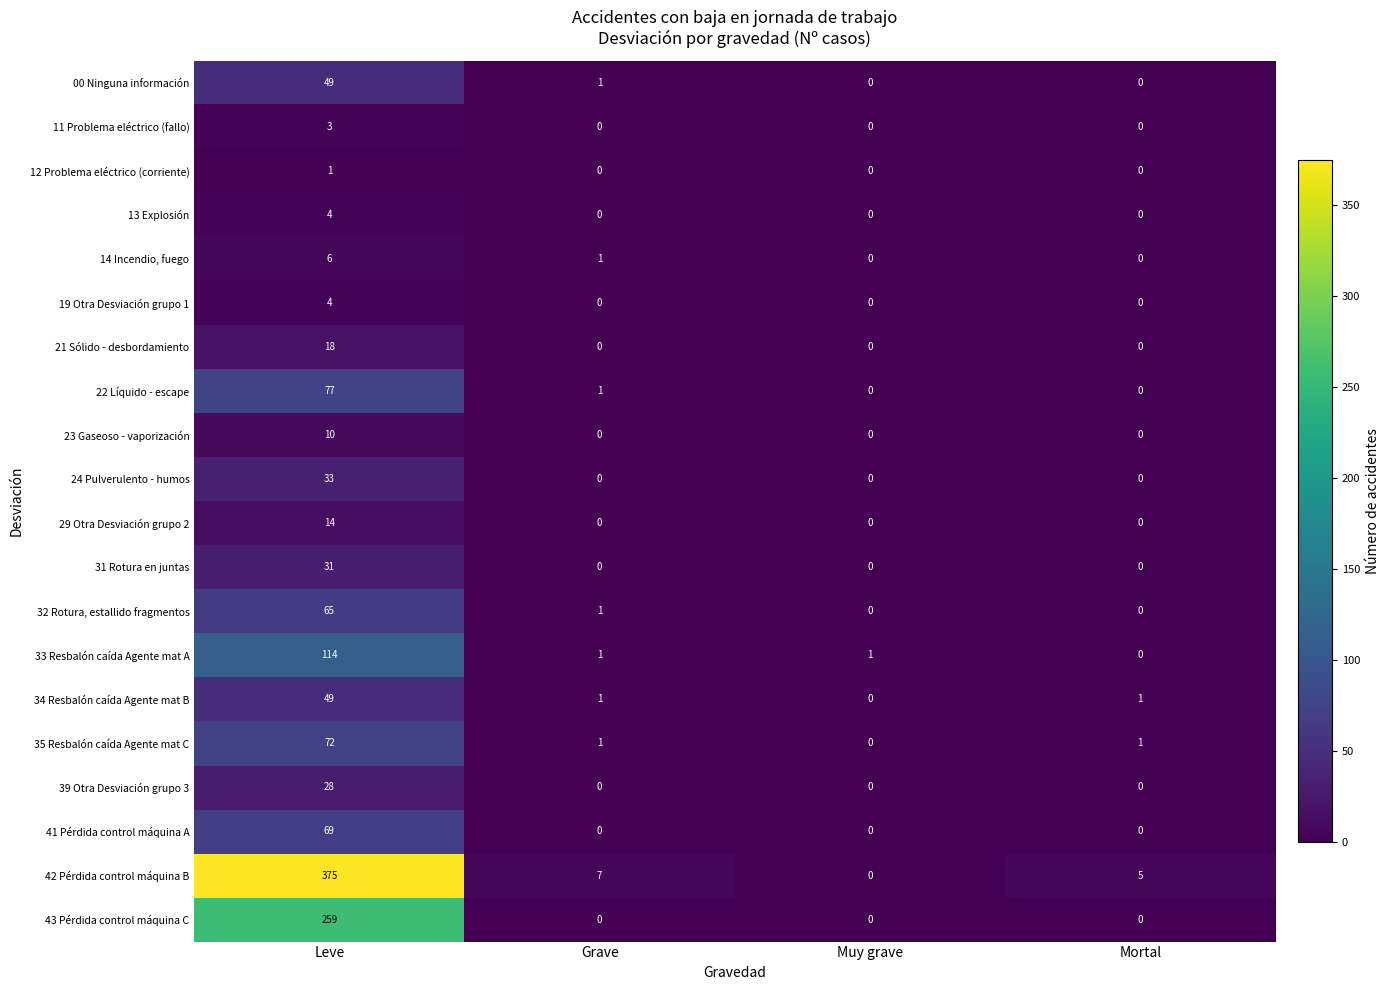

What is the highest value of the 43 Pérdida control máquina C series?

259